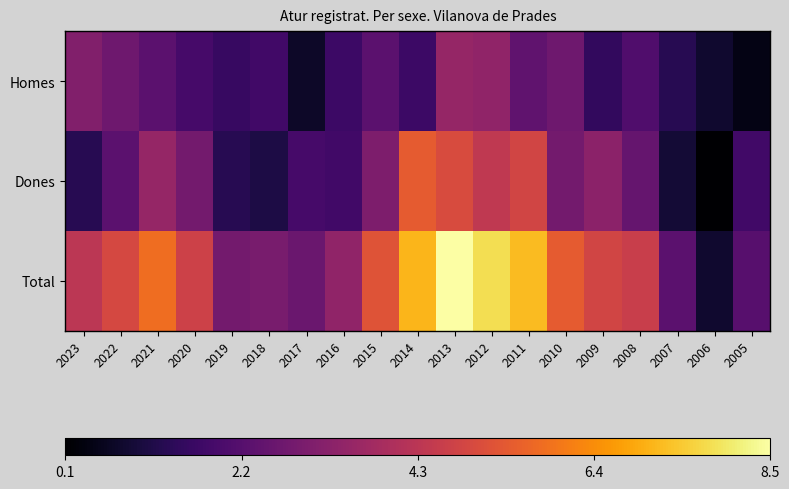

At 2016, list the series in order from largest to smallest.

Total, Dones, Homes